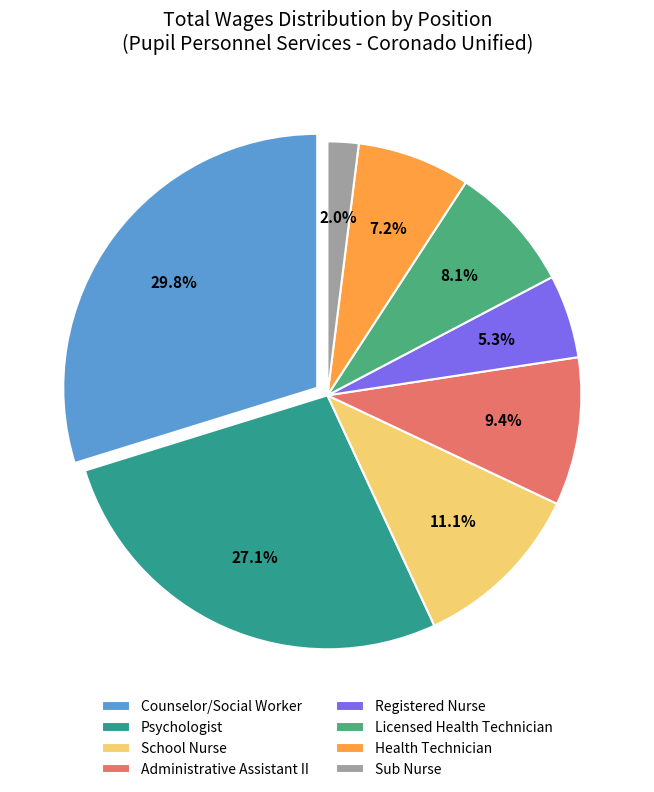

Is there any slice that represents more than half of the pie?

No